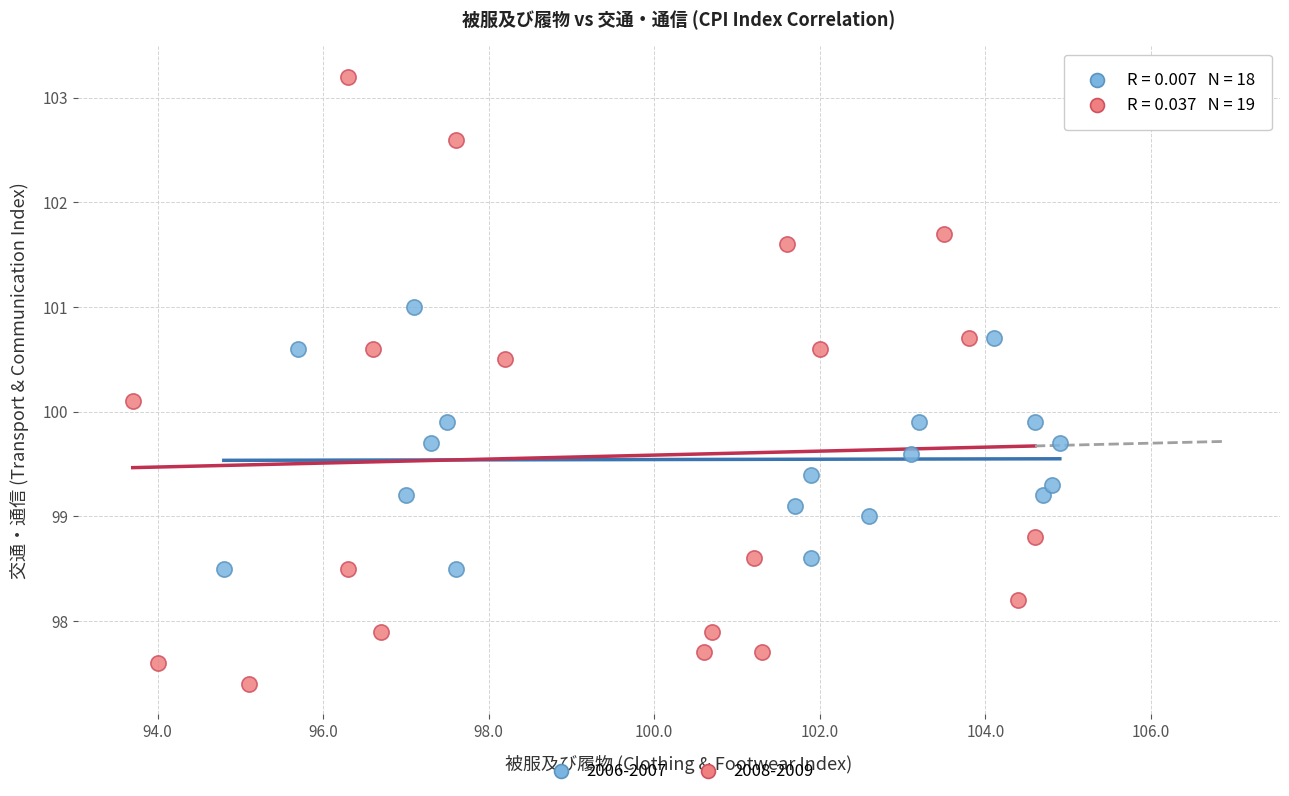

What are all the series names shown in the legend?

2006-2007, 2008-2009